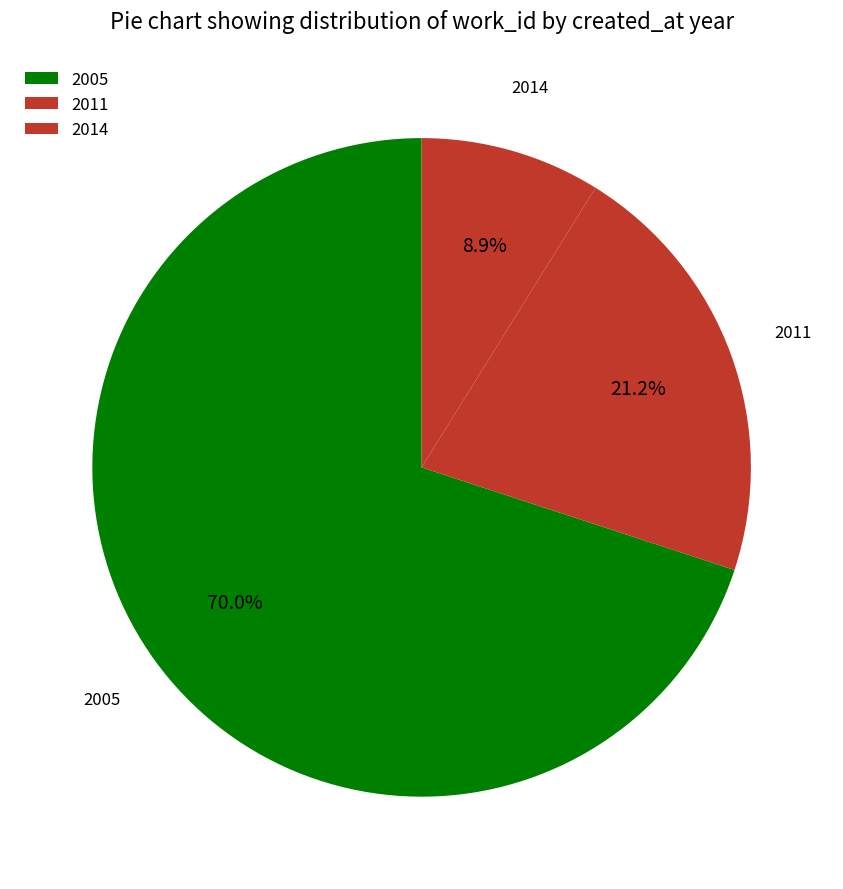

How many segments does this pie chart have?

3